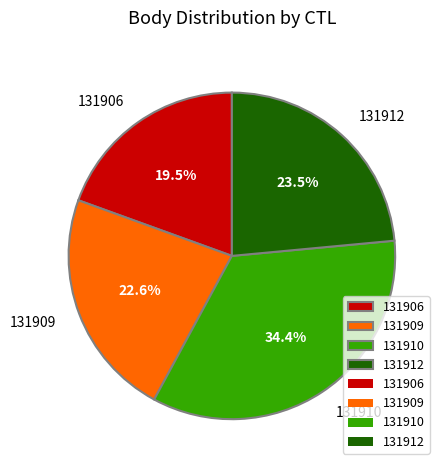

To the nearest percent, what is the average slice percentage?

25%